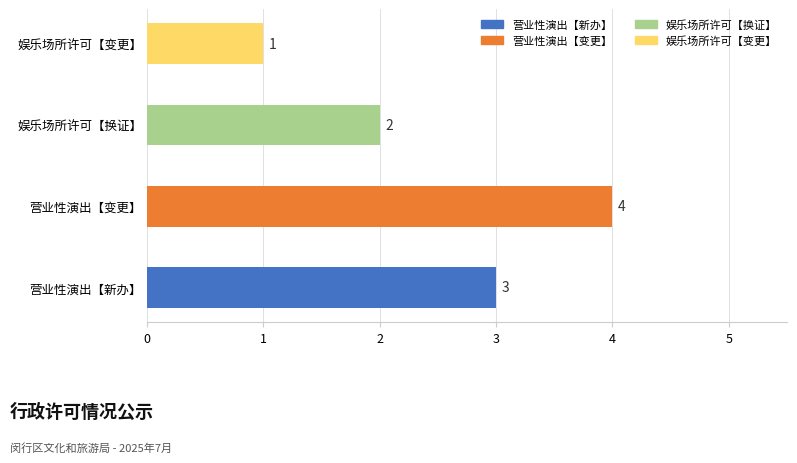

List the labels in order of value, smallest first.

娱乐场所许可【变更】, 娱乐场所许可【换证】, 营业性演出【新办】, 营业性演出【变更】